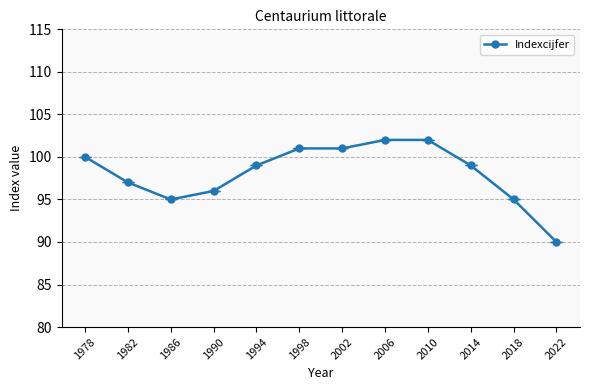

Where is the data nearest to the value 96?

1990